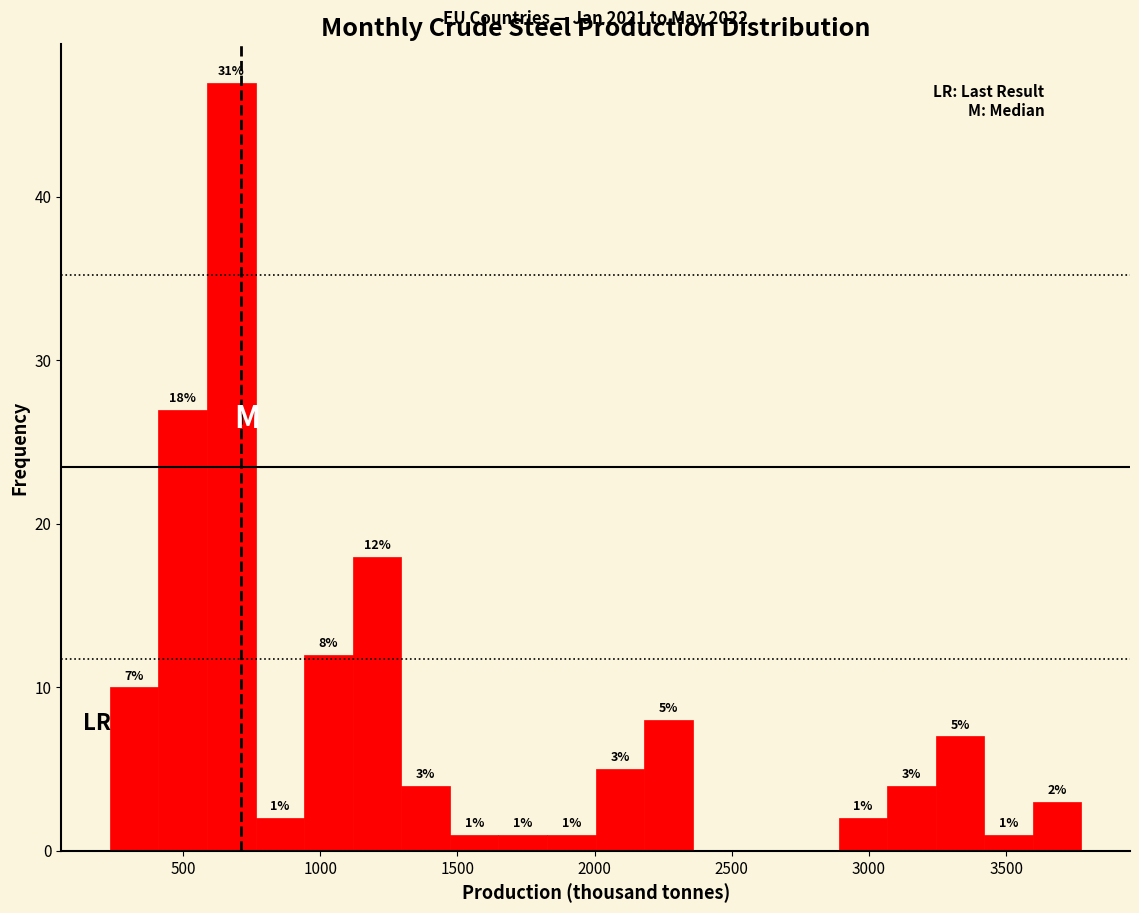

Read against the x-axis, roughly where is the centre of the tallest bar?

700